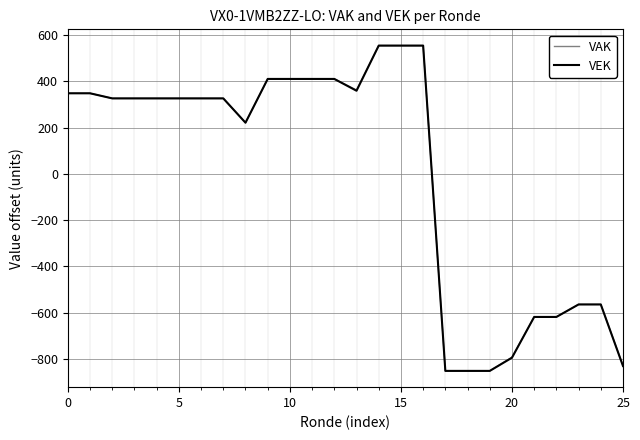

What is the highest value of the VEK series?

554